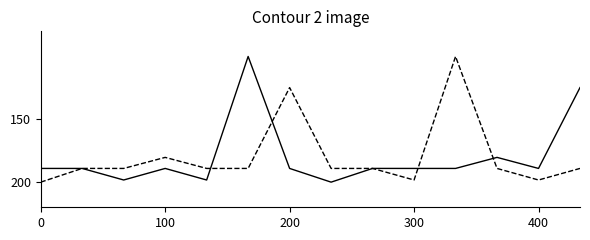

What is the maximum value shown in the chart?

200.0